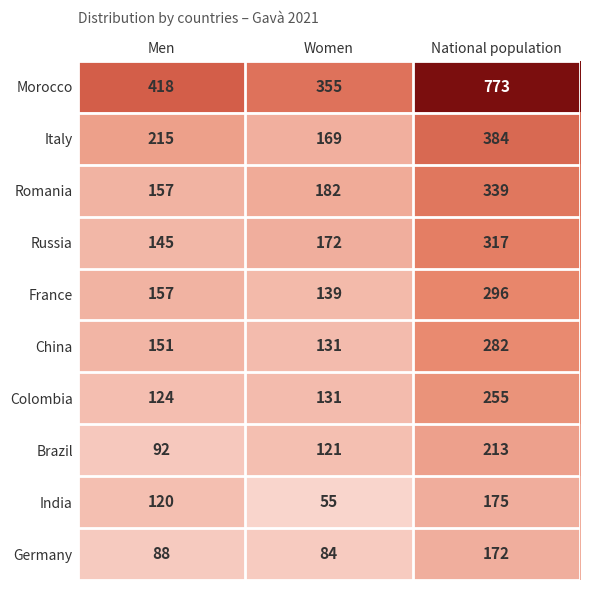

What is the minimum value for France?

139